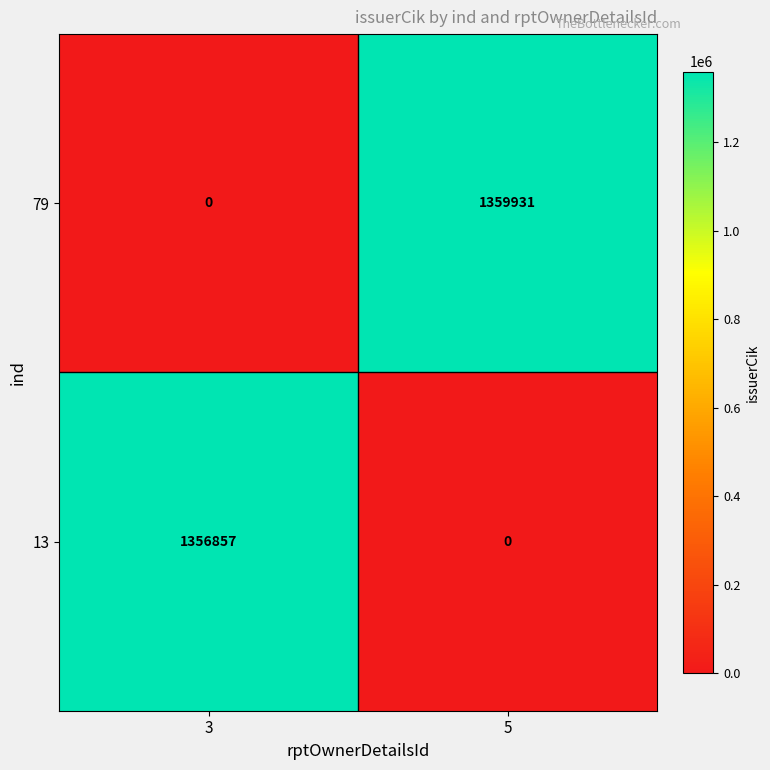

At 5, list the series in order from smallest to largest.

13, 79